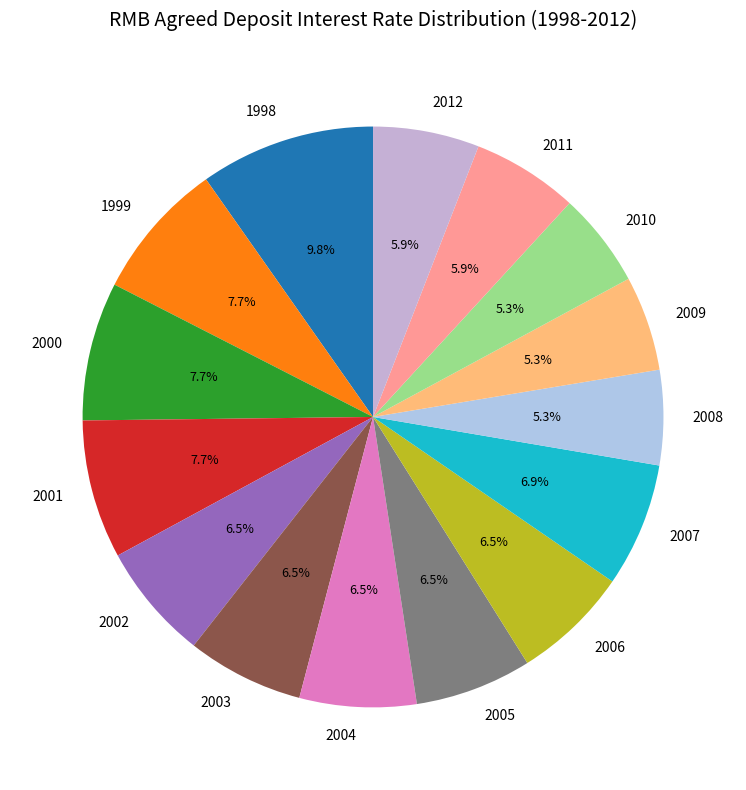

To the nearest percent, what is the difference between the largest and smallest slice percentages?

4%